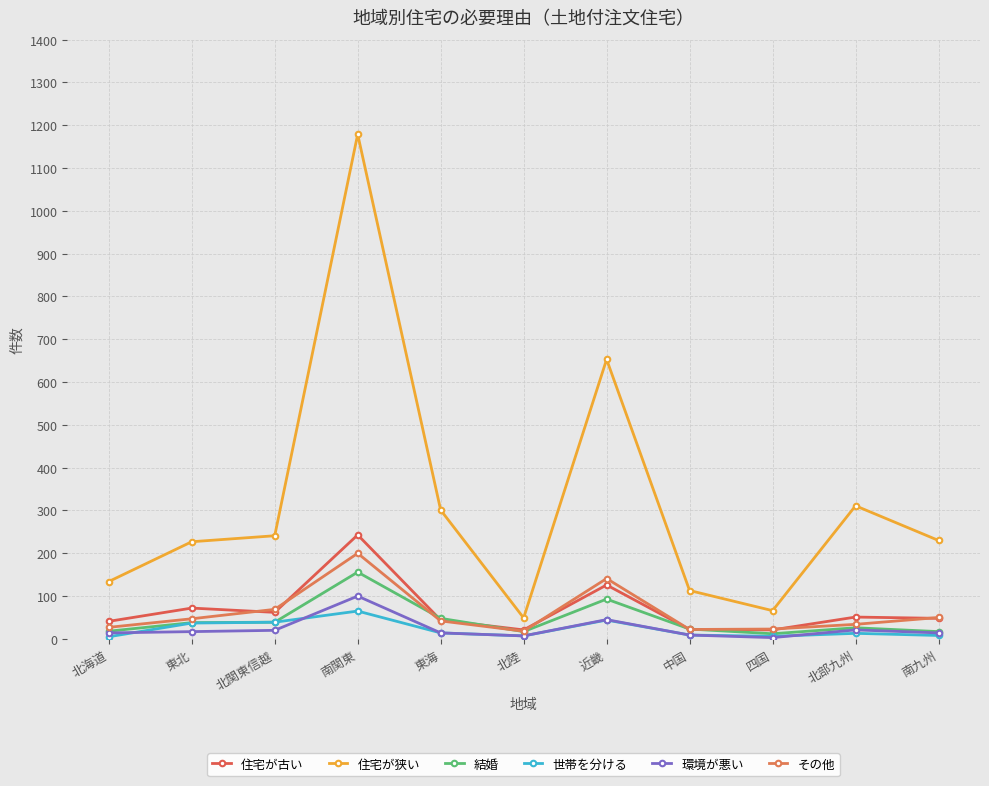

At which category does 住宅が狭い reach its first local valley?

北陸